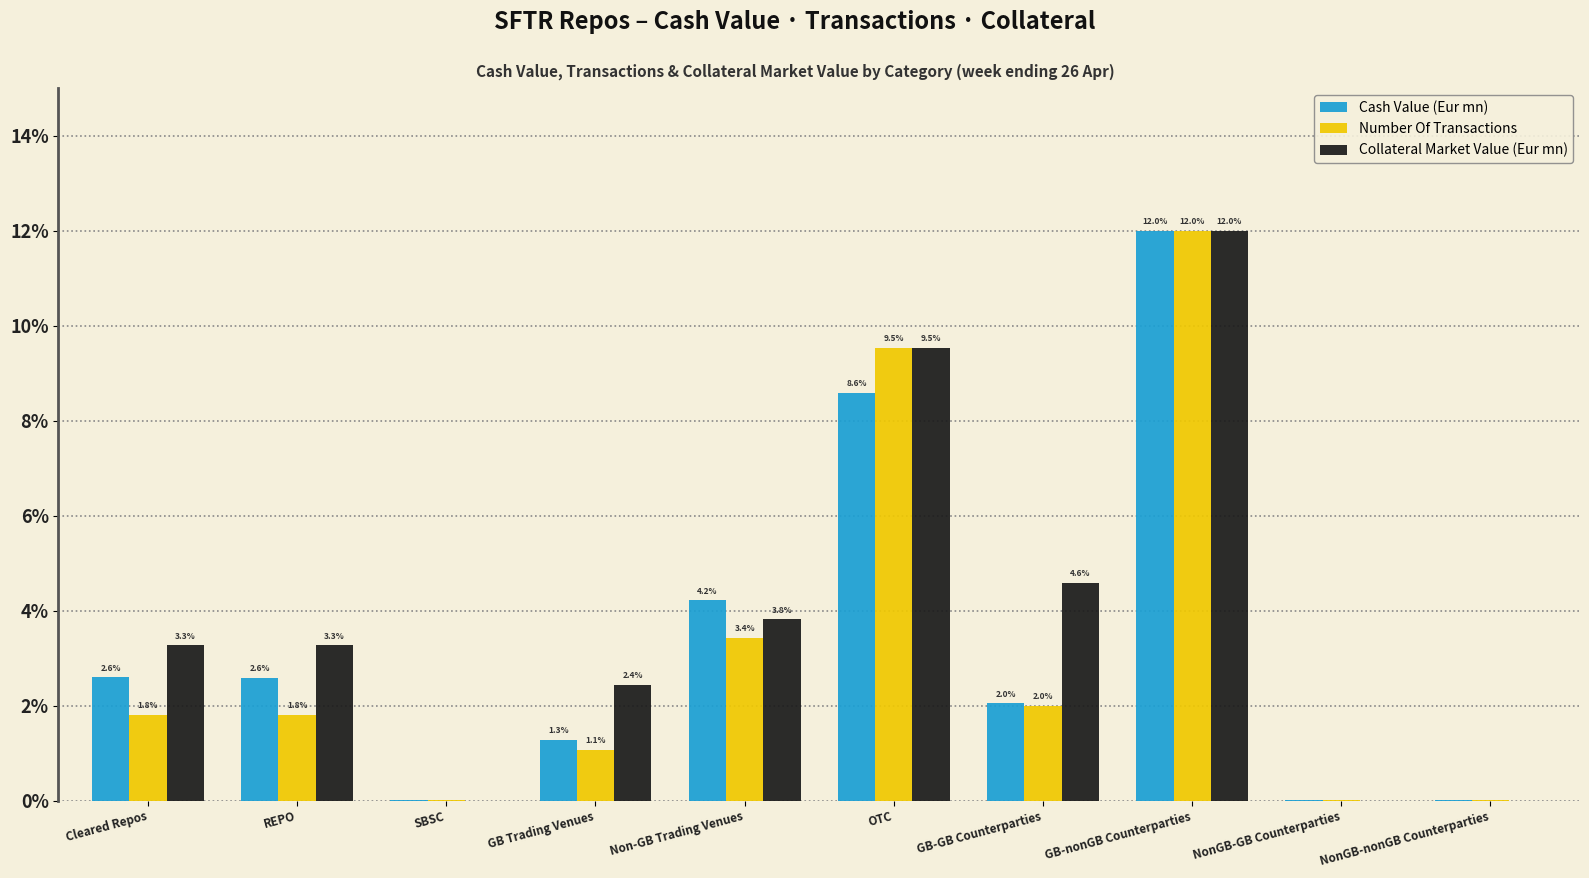

How many groups of bars are there?

10